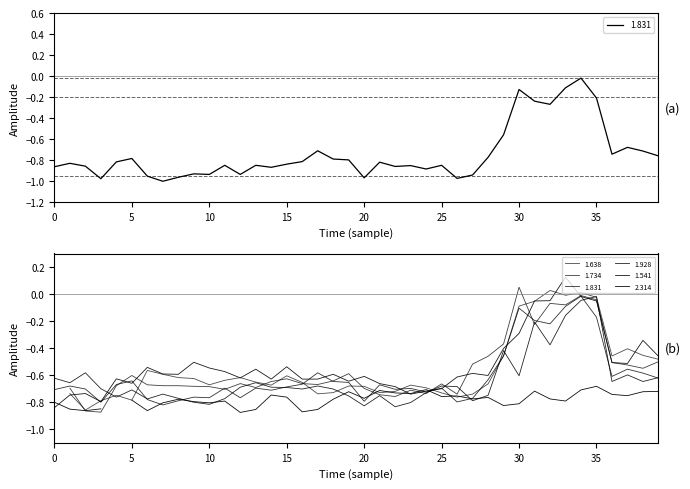

What is the lowest value of the 1.928 series?

-0.8